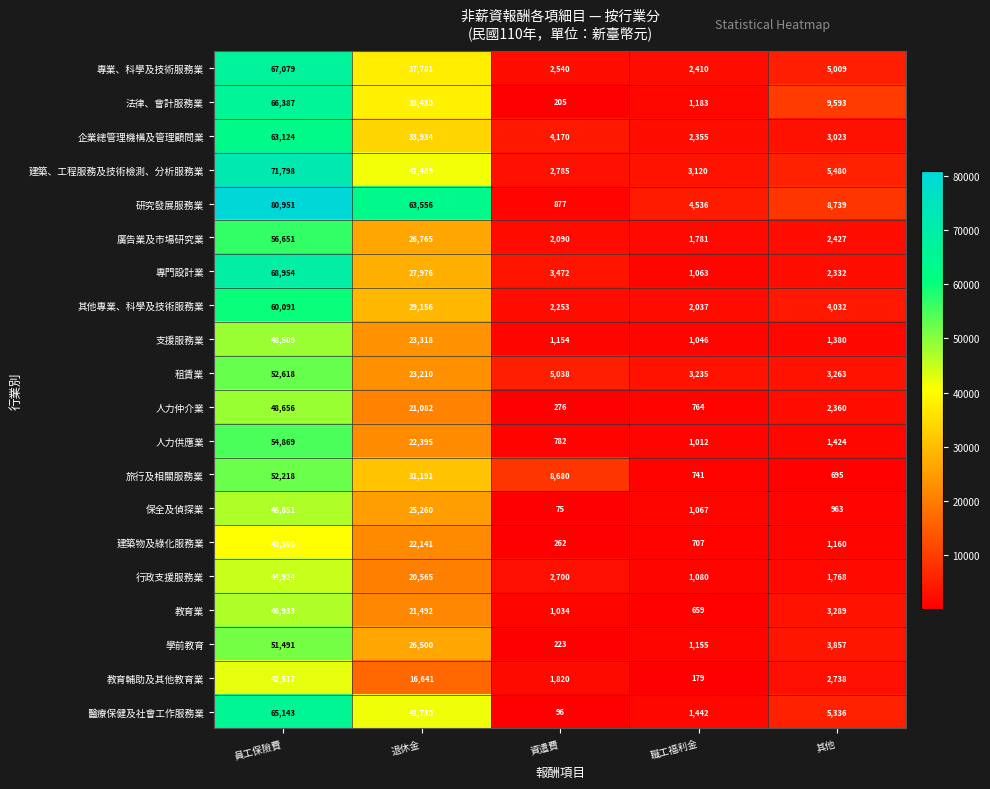

What is the greatest value displayed?

80951